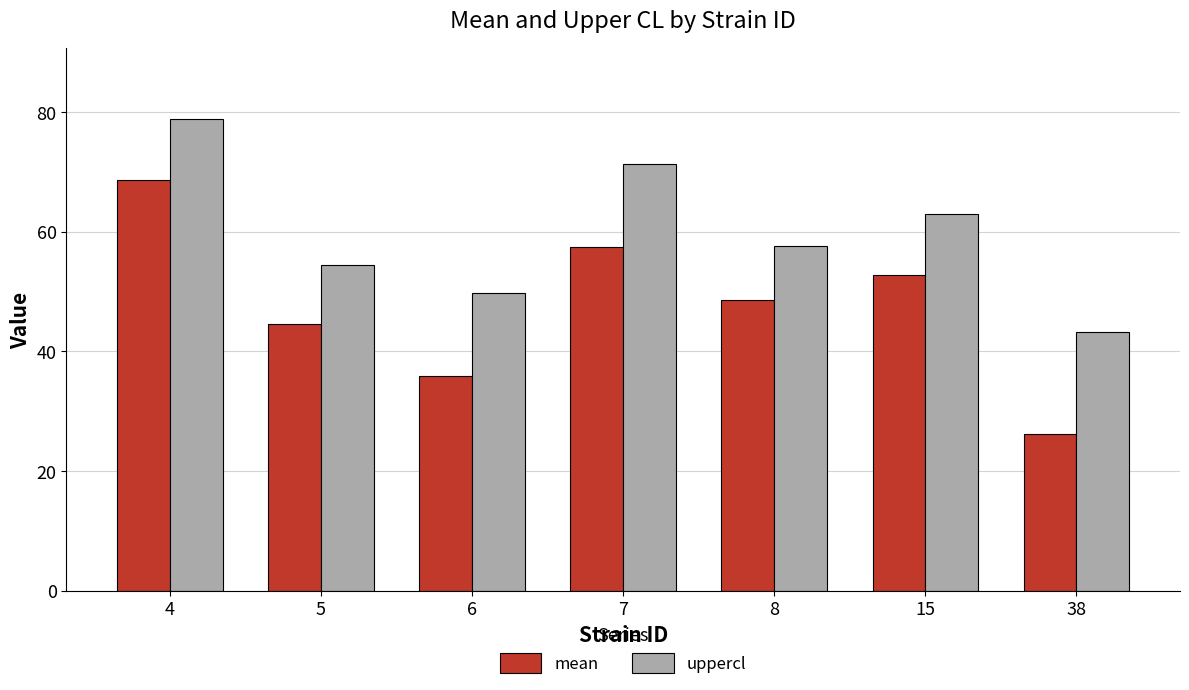

What is the total value across all series at 8?

106.2